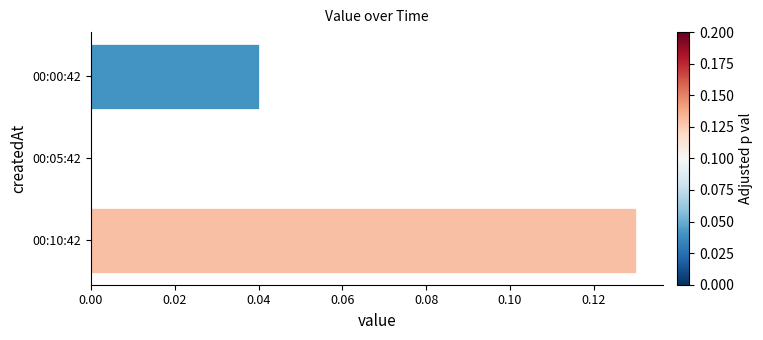

How many data points does each series have?

3